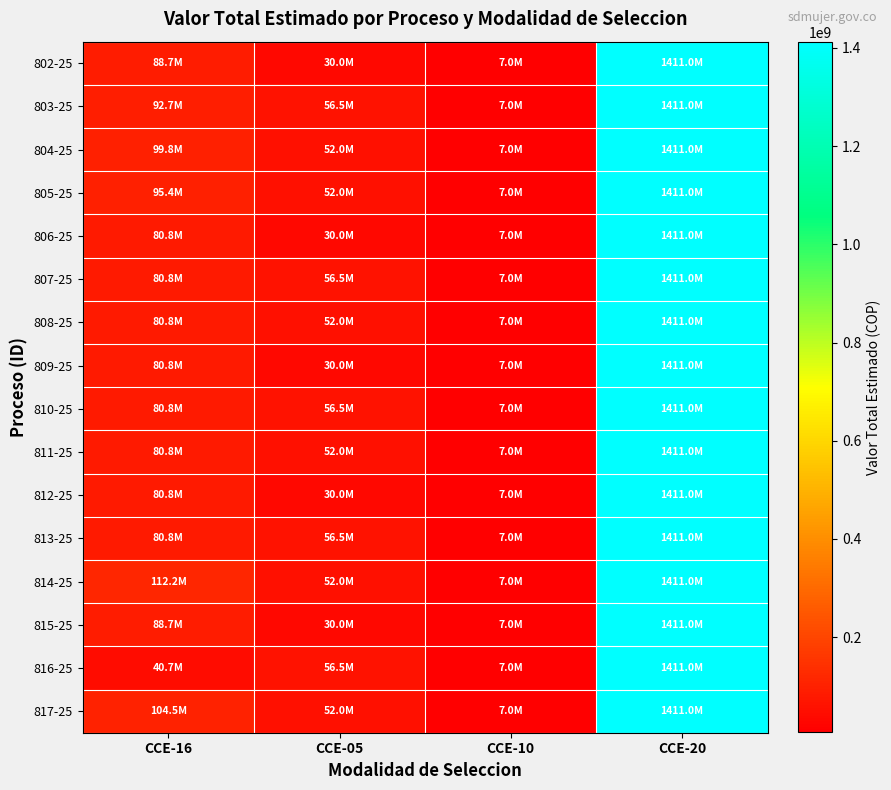

At which category is the sum across all series the highest?

CCE-20